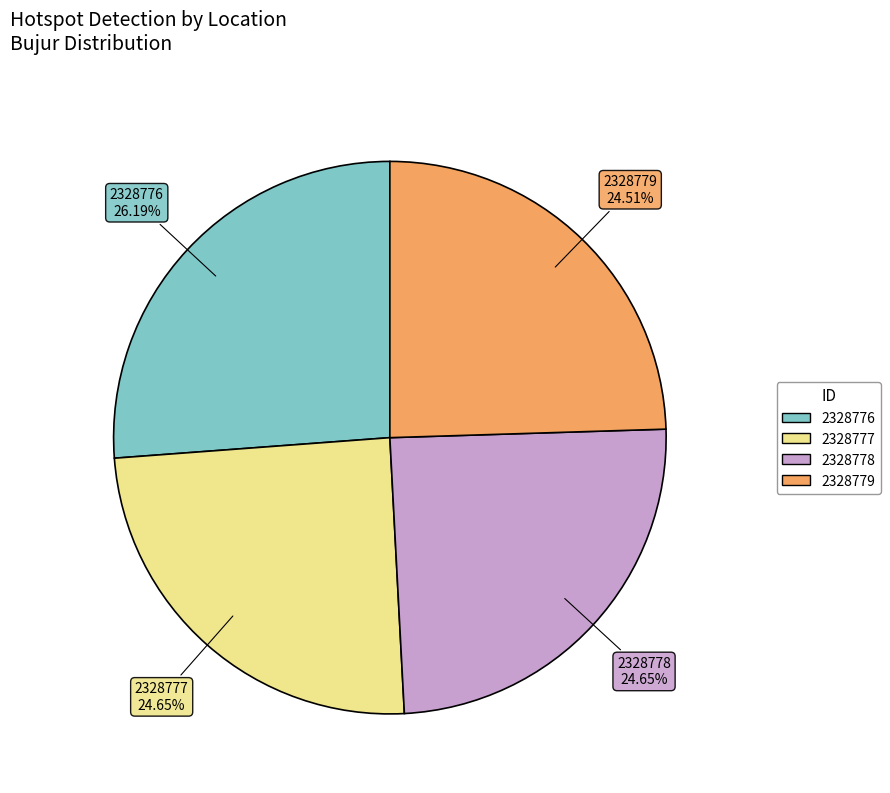

Is 2328779 the majority of the pie?

No